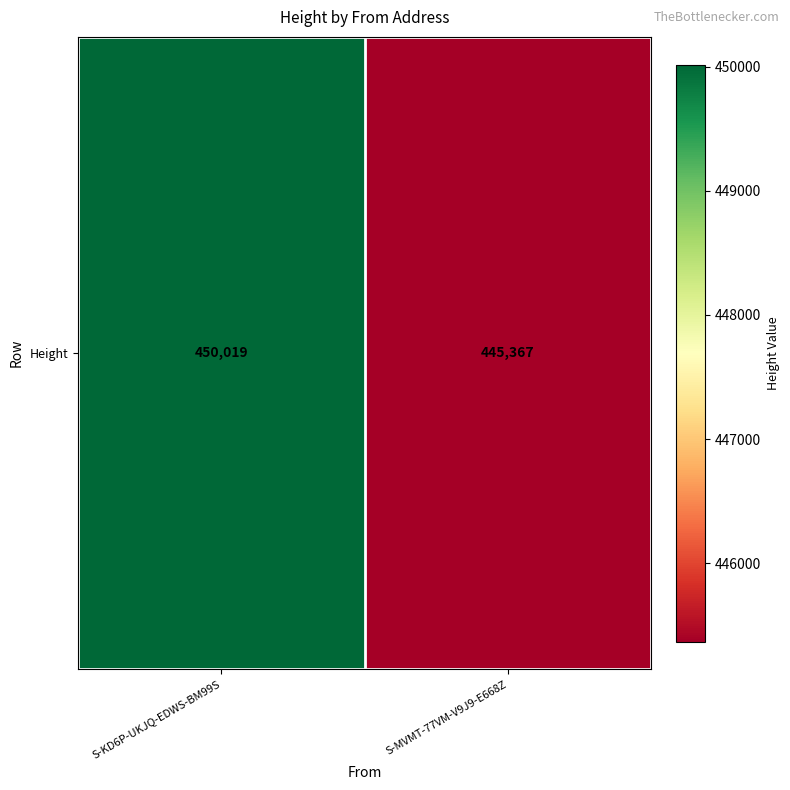

Reading right to left, transcribe all the data shown in this chart.

445367	450019